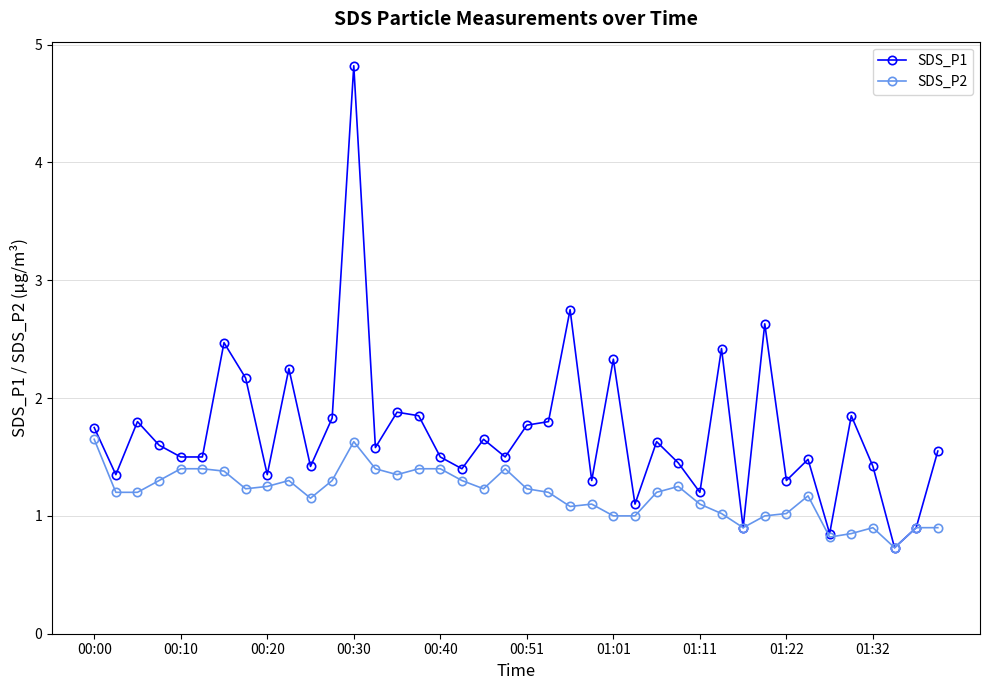

True or false: SDS_P2 has more than 0 points higher than both neighbors.

True